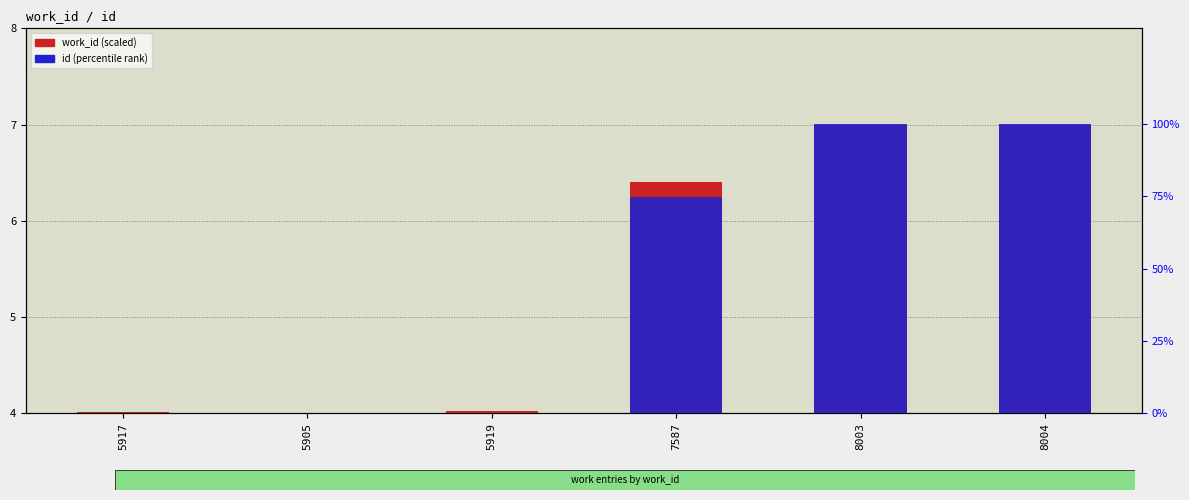

What is the greatest value displayed?

3.0